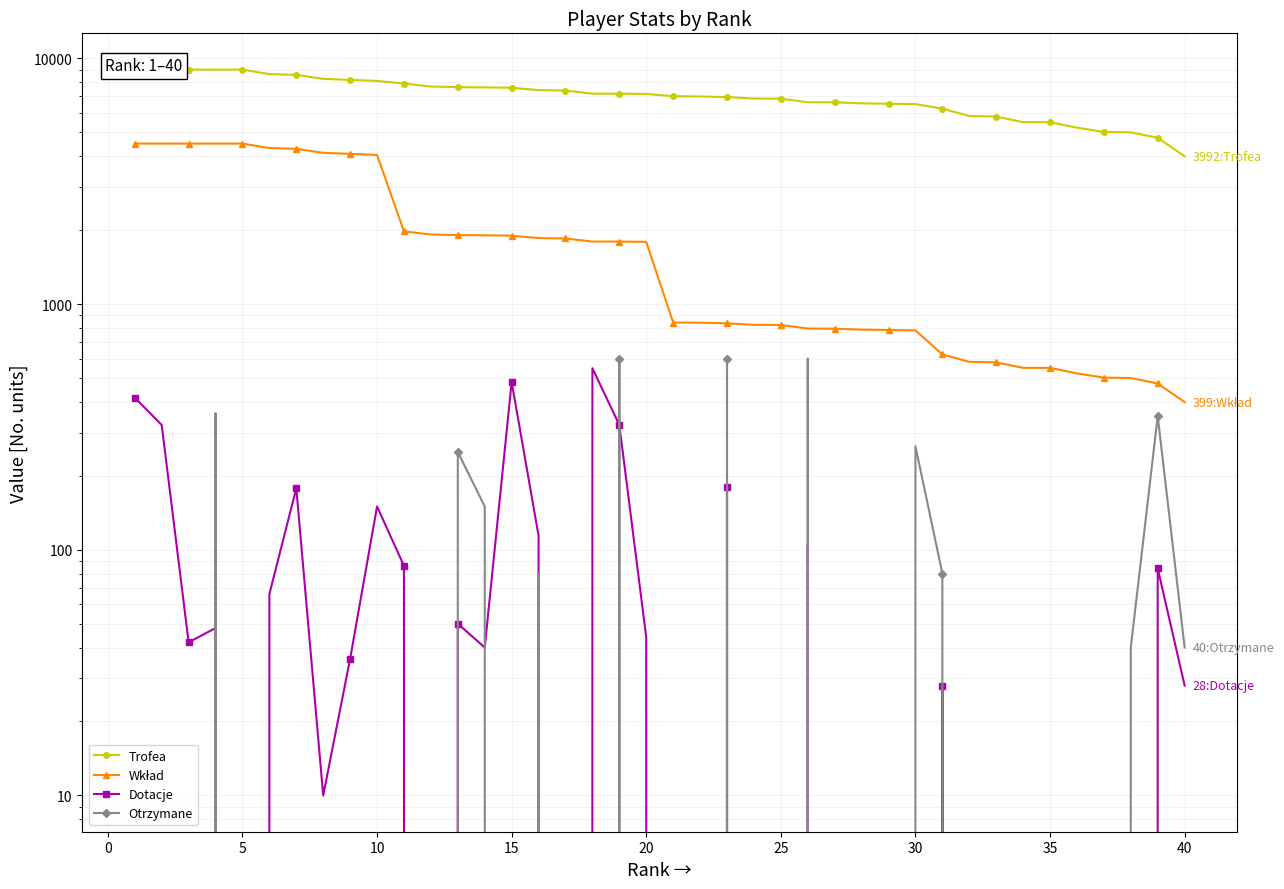

After their last crossing, which series has the higher values: Otrzymane or Dotacje?

Dotacje